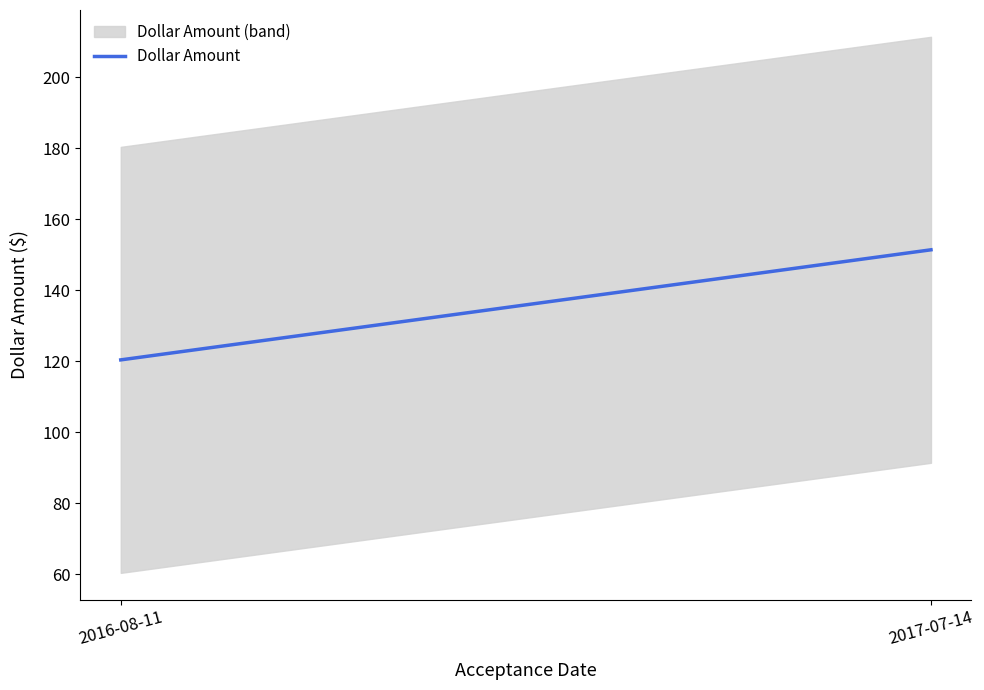

List the labels in order of value, smallest first.

2016-08-11, 2017-07-14